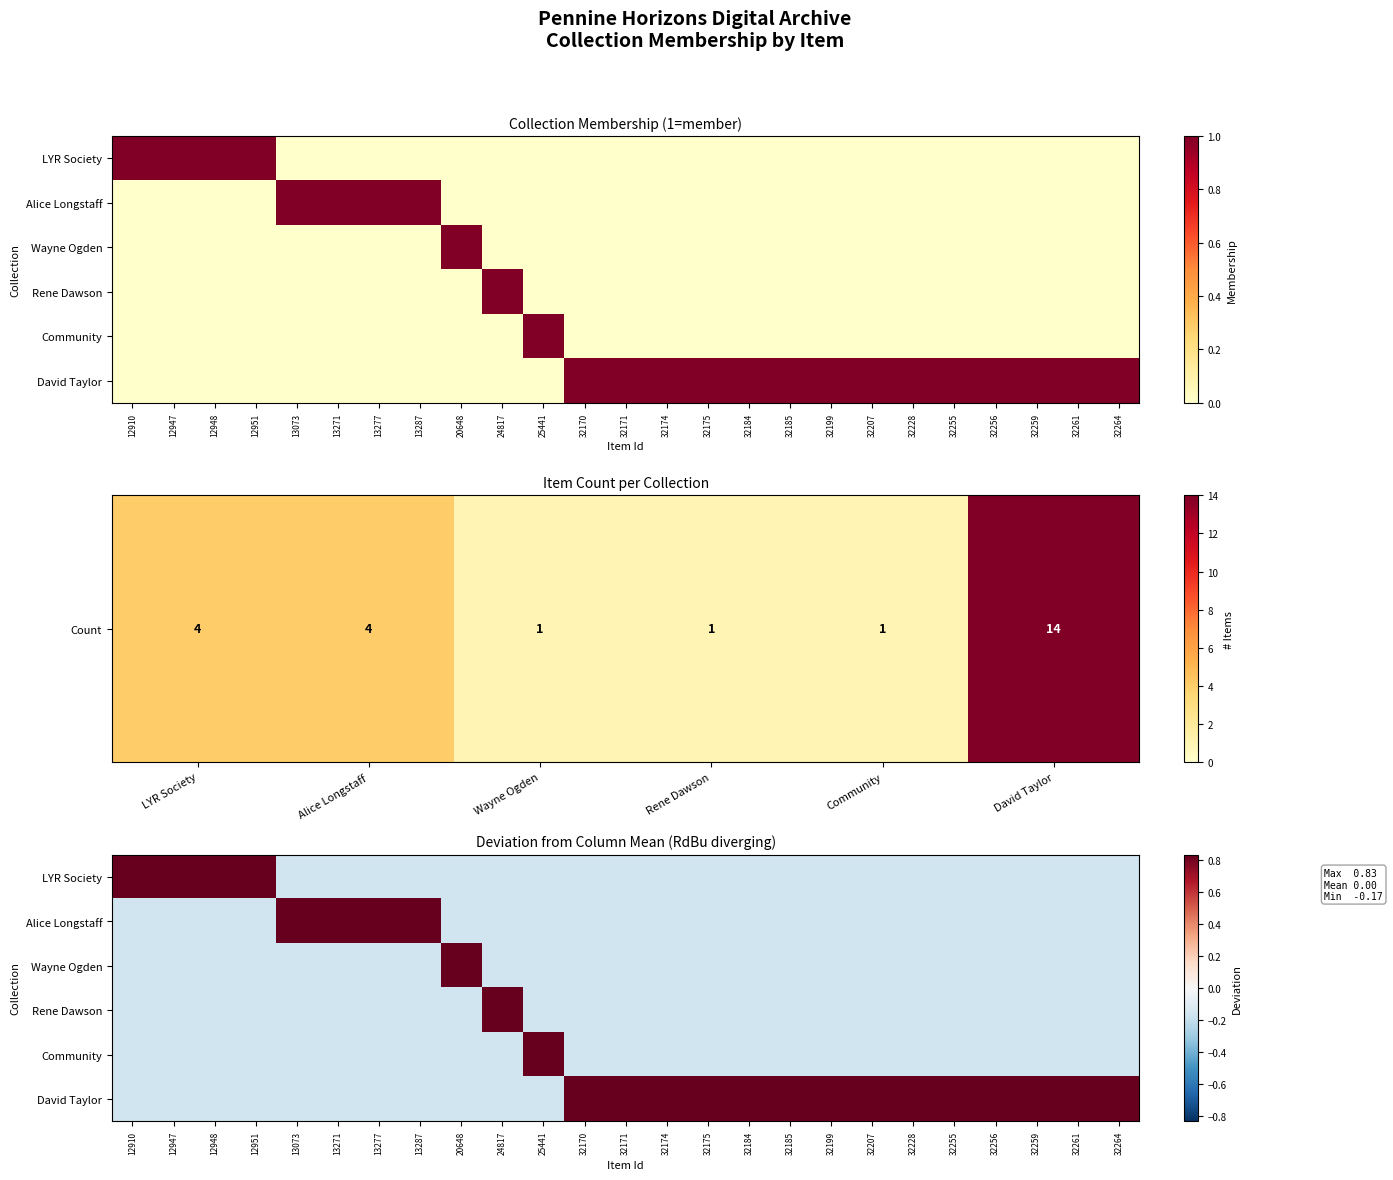

How many values in the Rene Dawson series exceed 0?

1